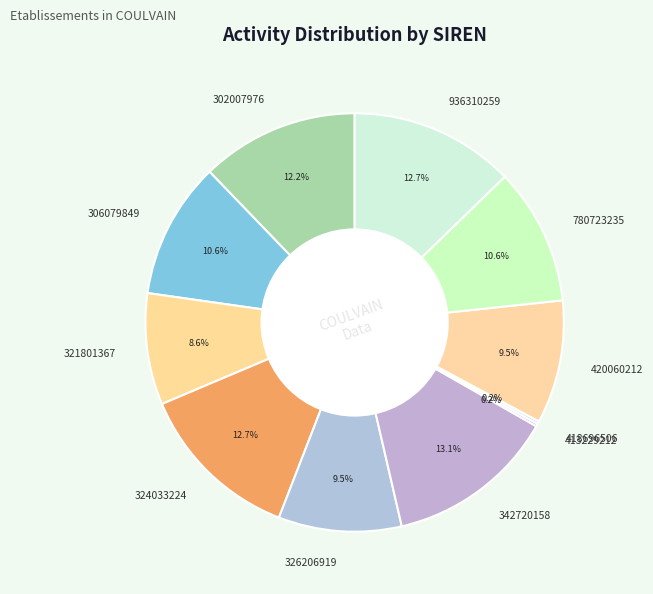

To the nearest percent, what portion does 324033224 represent?

13%